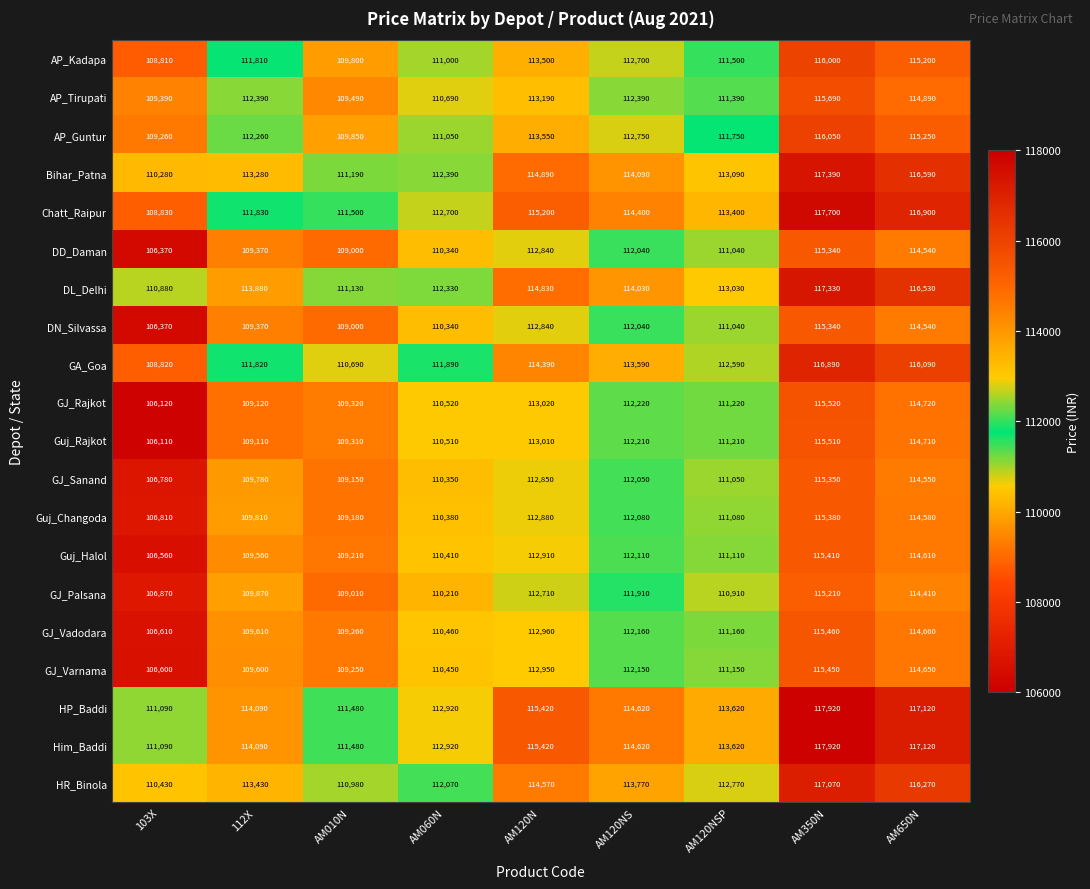

What is the average value of the GJ_Rajkot series?

111309